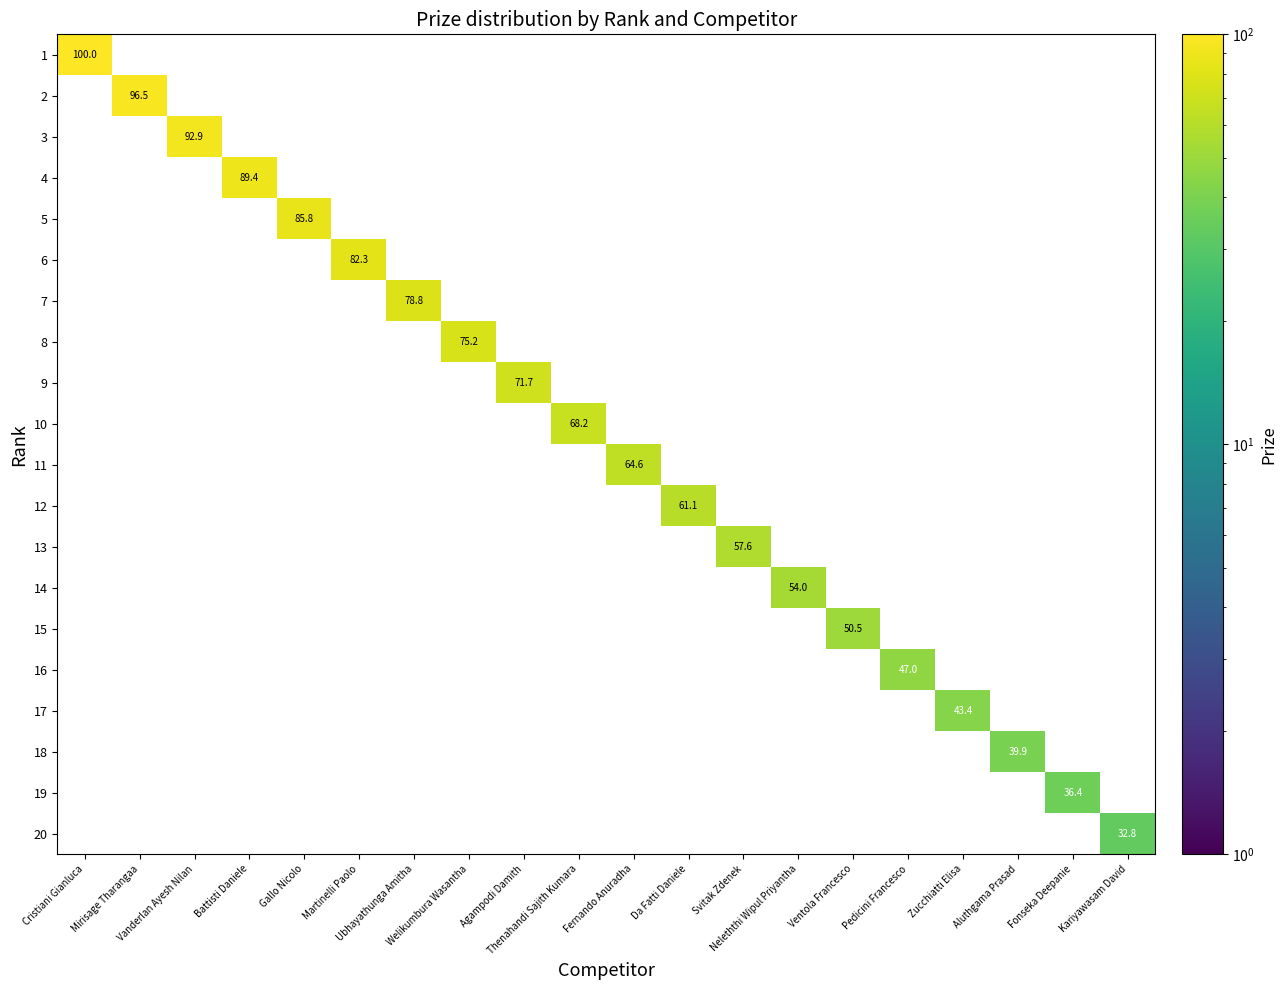

What is the minimum value shown in the chart?

32.8